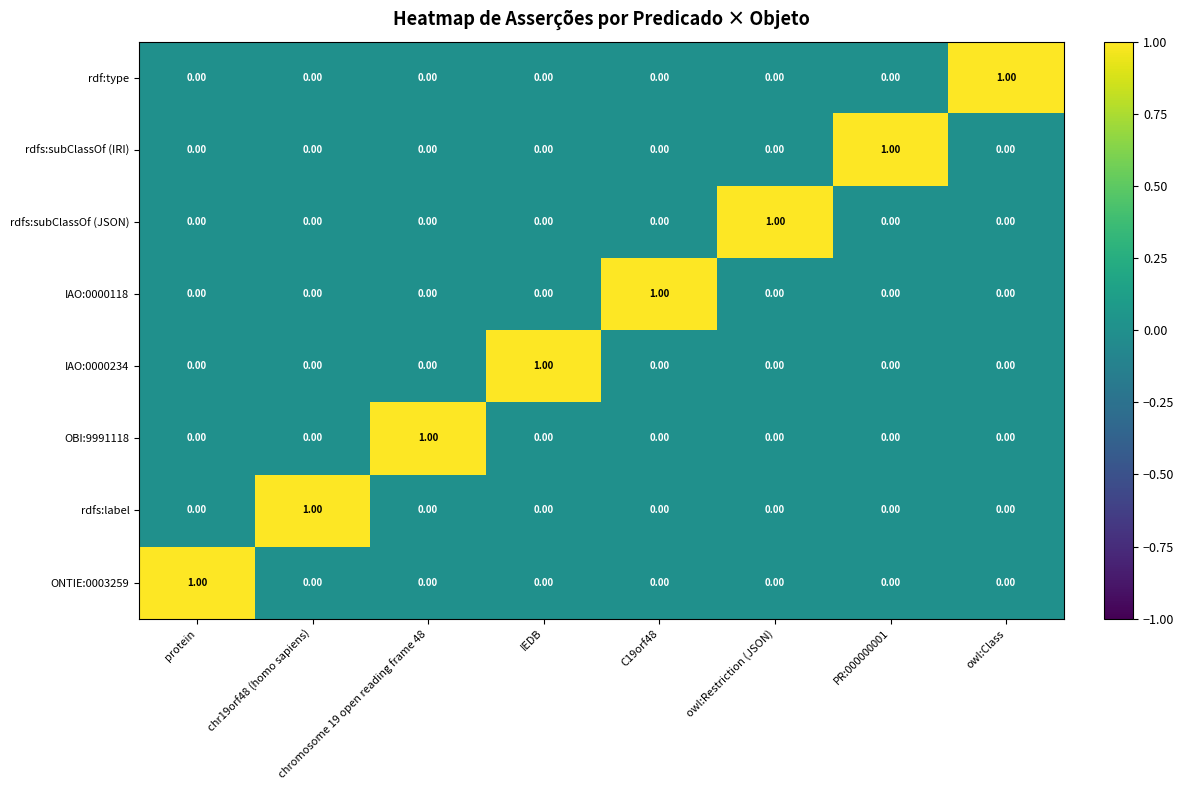

At how many categories does at least one series exceed 0?

8